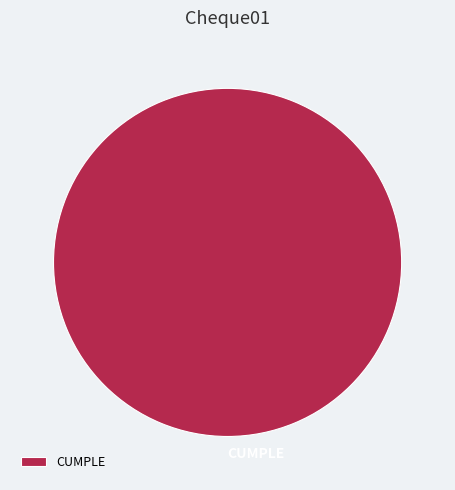

How many segments does this pie chart have?

1